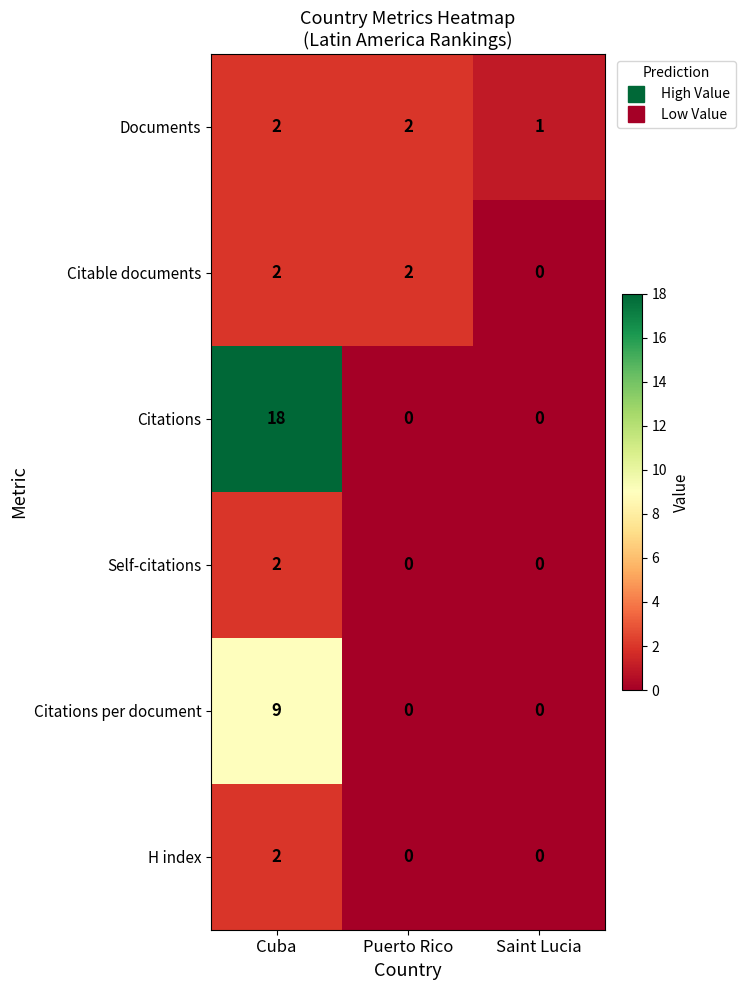

True or false: Citations per document has a value of 9 at Cuba.

True